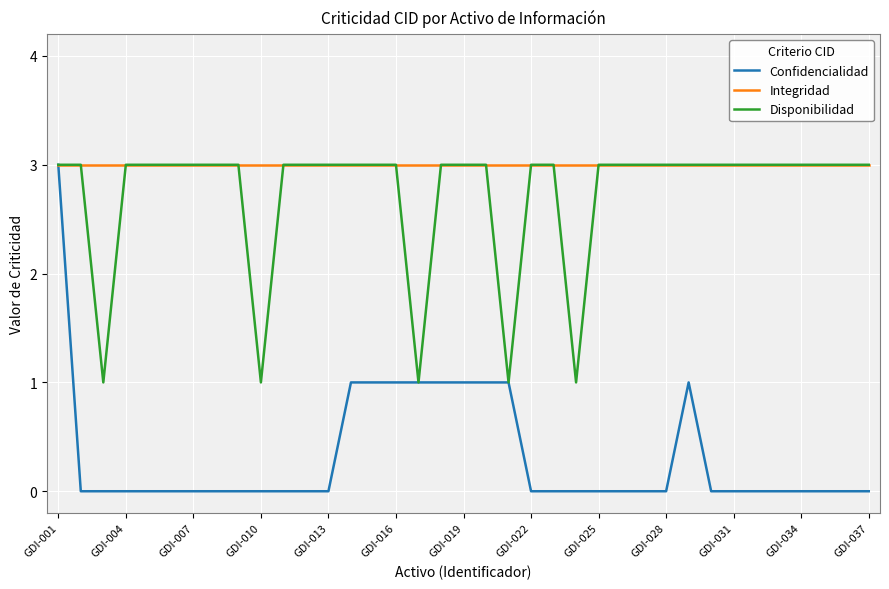

What are all the series names shown in the legend?

Confidencialidad, Integridad, Disponibilidad